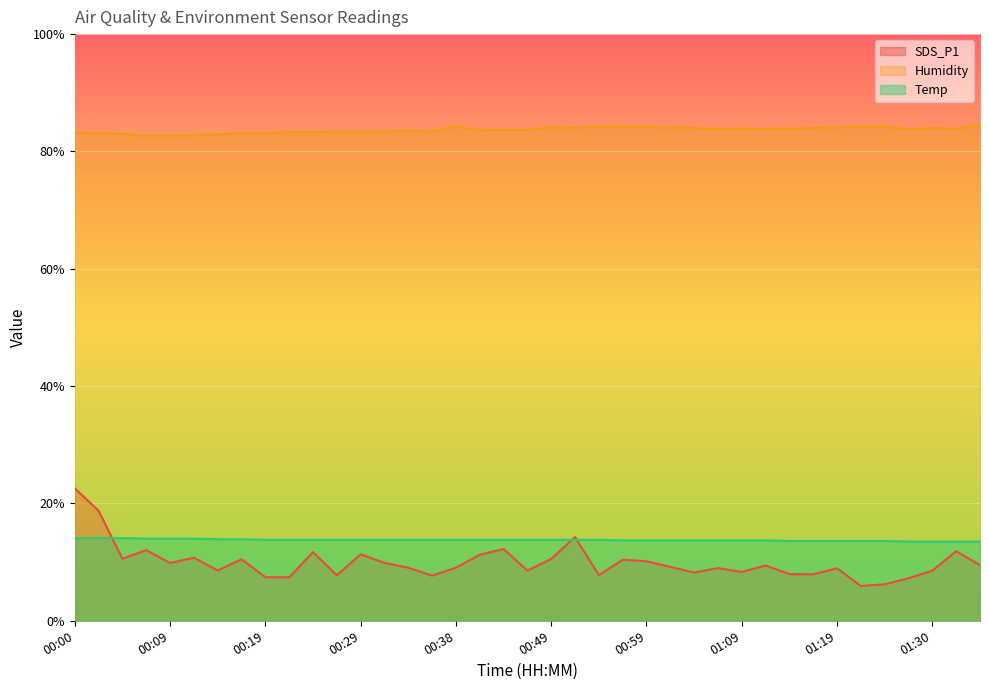

True or false: Humidity and SDS_P1 cross at least once.

False